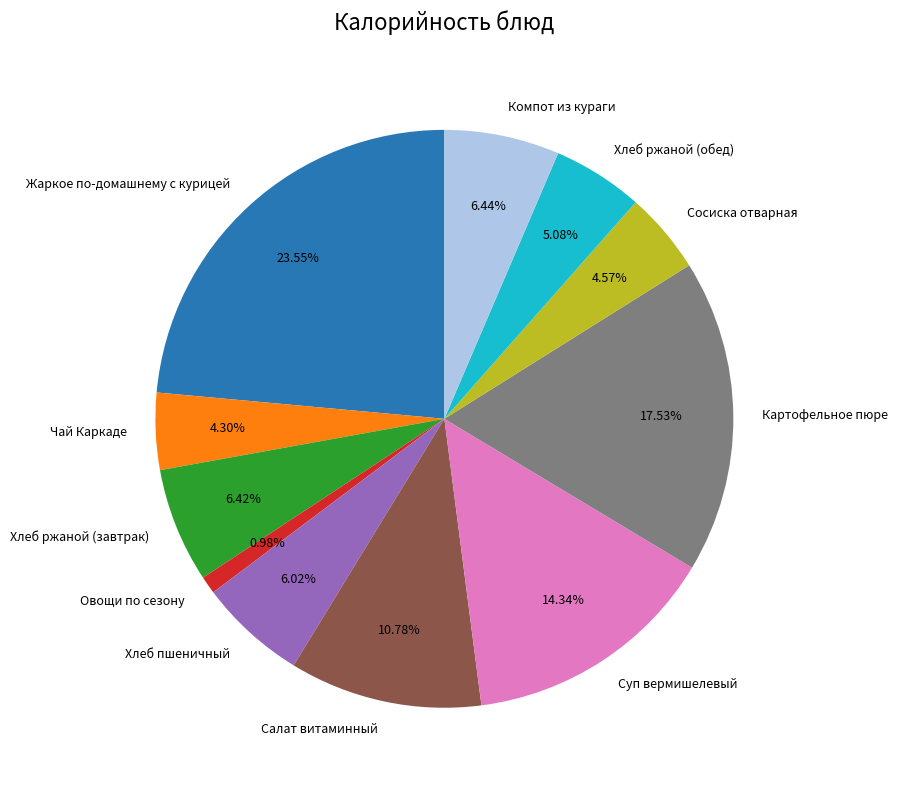

To the nearest percent, what is the difference between the Жаркое по-домашнему с курицей and Суп вермишелевый slice percentages?

9%